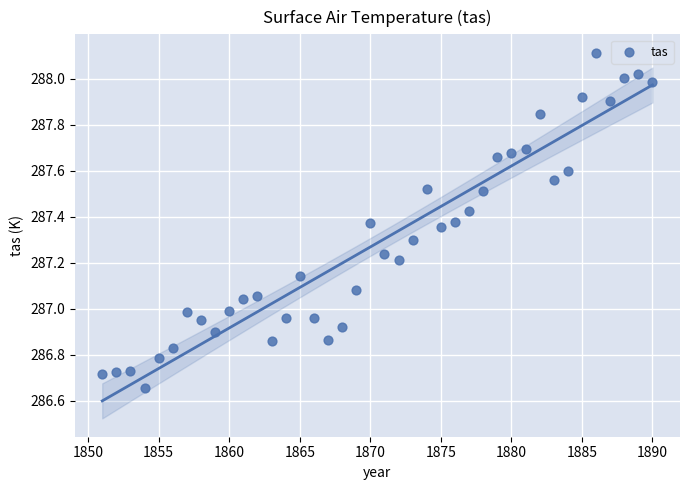

What is the range of Y values (max minus min)?

1.5